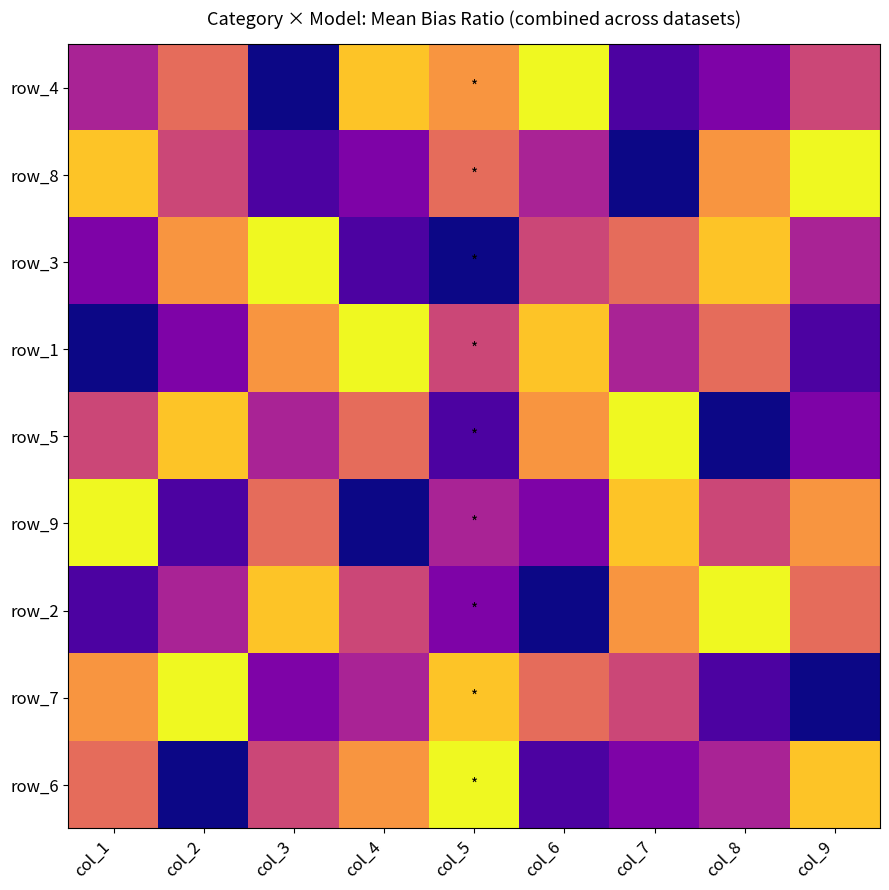

At which label does row_6 reach its minimum?

col_2